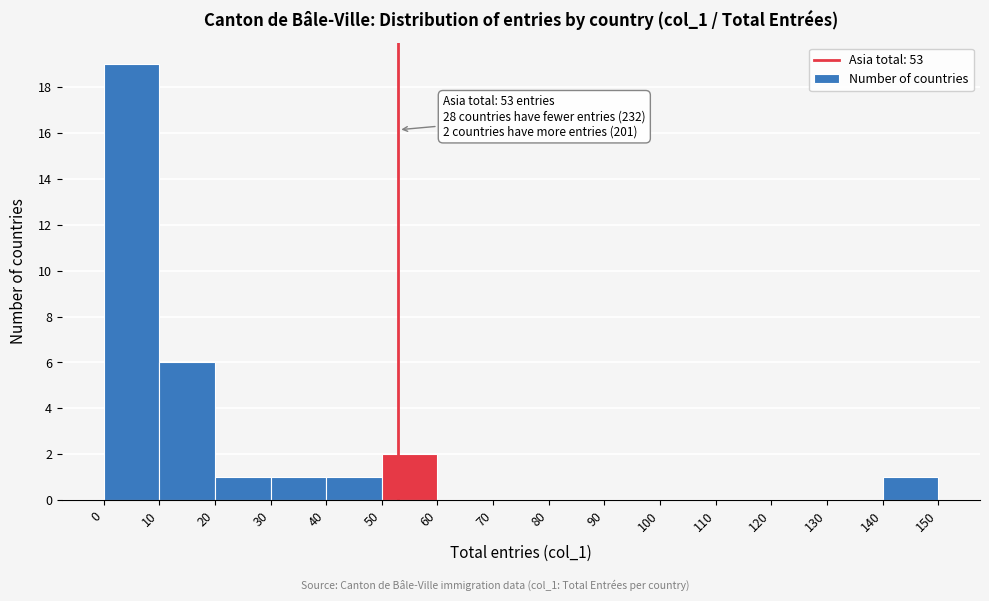

Over which range of the x-axis is the bar tallest?

0 to 10